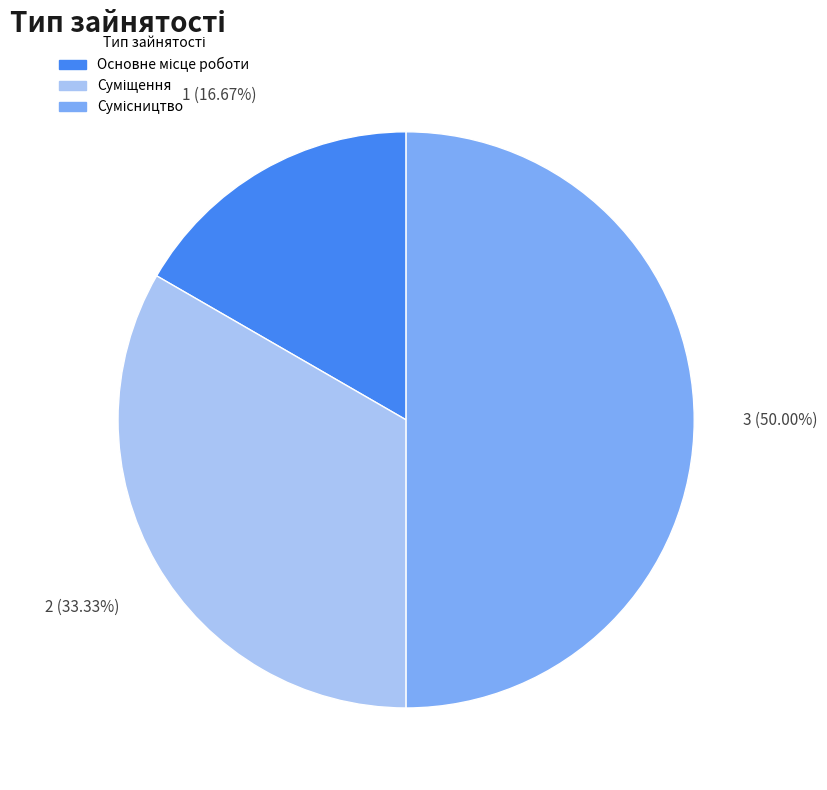

To the nearest percent, what percentage of the pie is Основне місце роботи?

17%